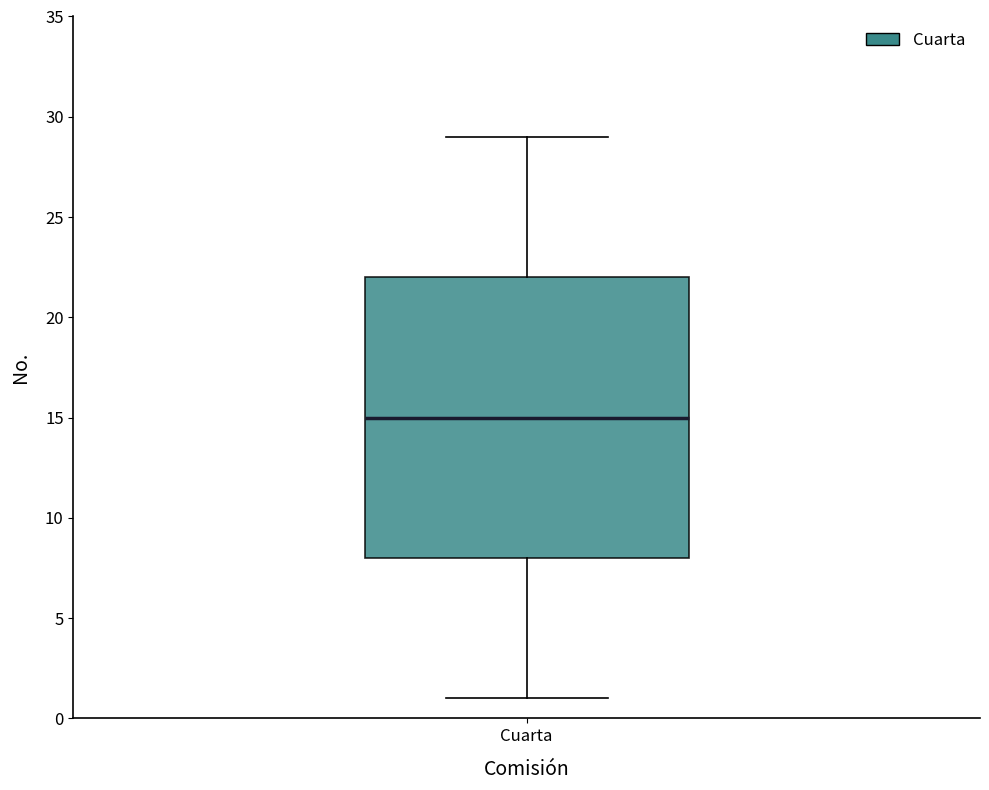

Transcribe this box plot: give where the median line is, the range the box spans, and where the two whiskers end, as read against the y-axis. The values are not printed on the chart, so give them approximately, as read against the axis.

median 15, box 8 to 22, whiskers 1 to 29